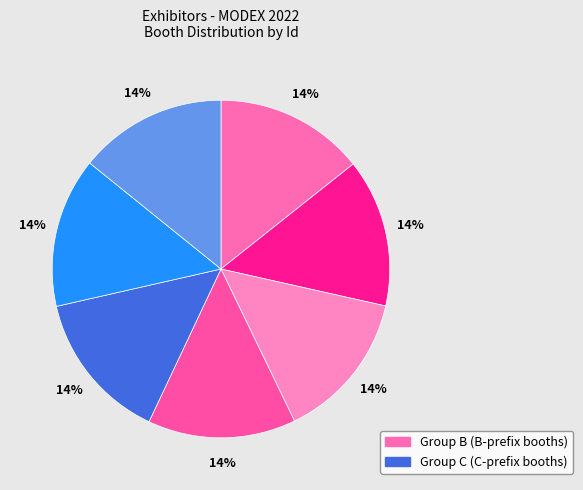

To the nearest percent, what is the average slice percentage?

14%